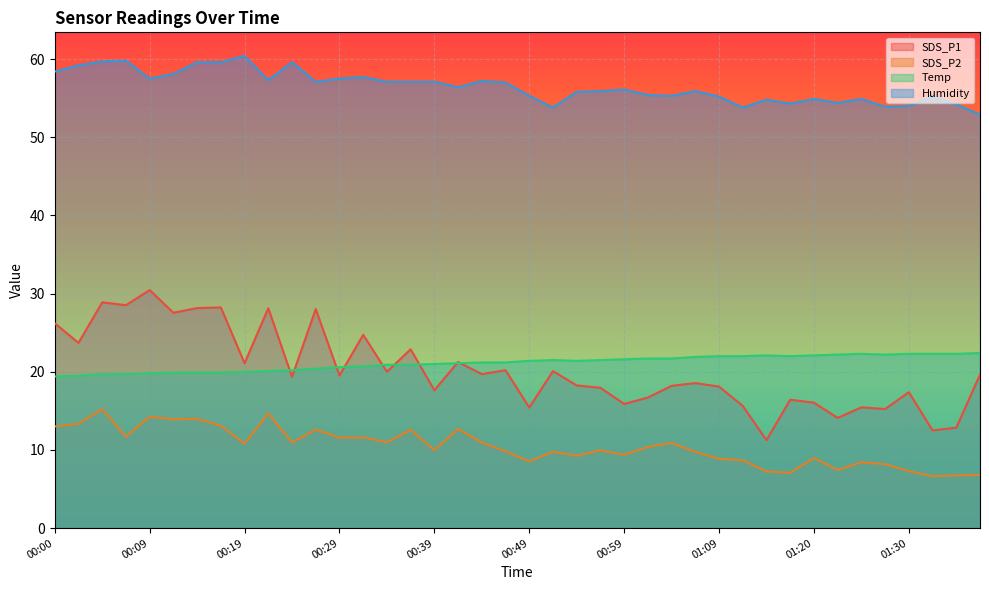

In SDS_P2, how many points are higher than both neighbors (excluding endpoints)?

13